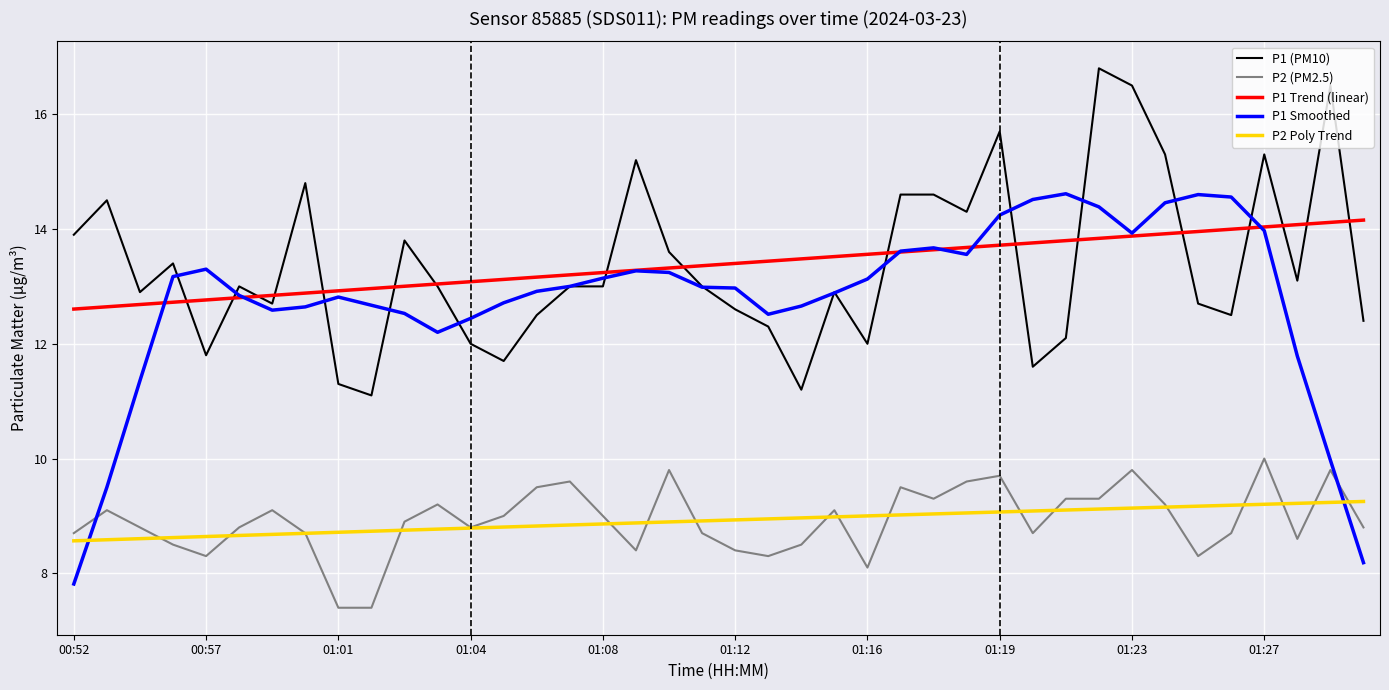

Which series has the largest range (max minus min)?

P1 Smoothed